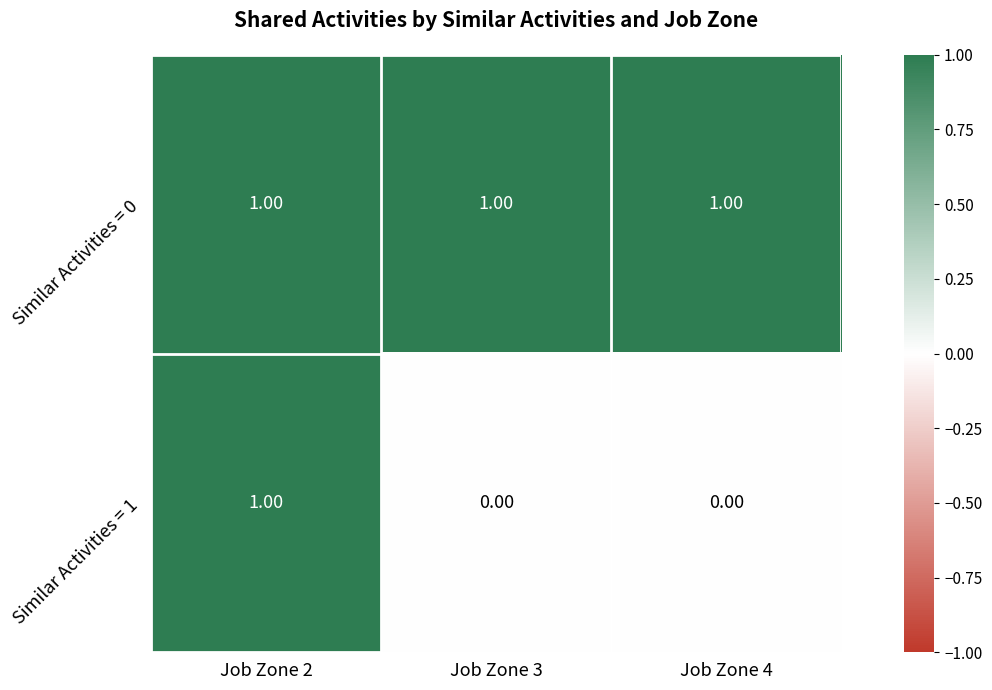

Which series has the largest total across all categories?

Similar Activities = 0